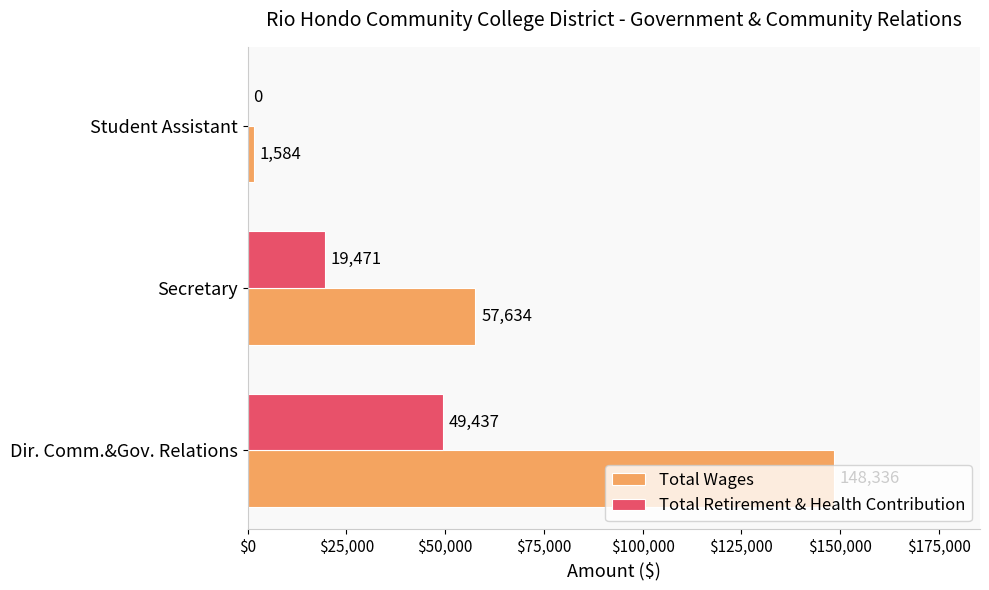

What is the maximum value shown in the chart?

148336